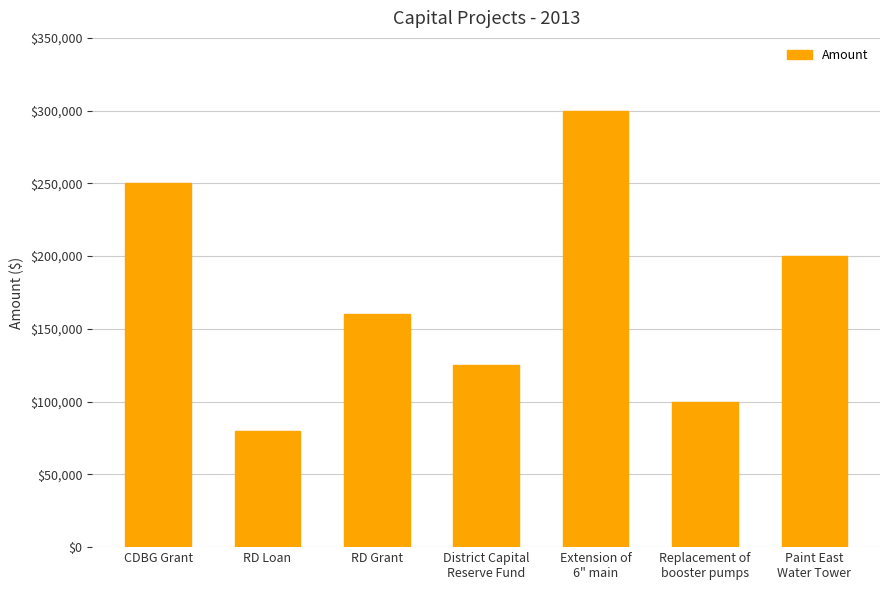

What is the sum of the values at RD Grant and Extension of
6" main?

460000